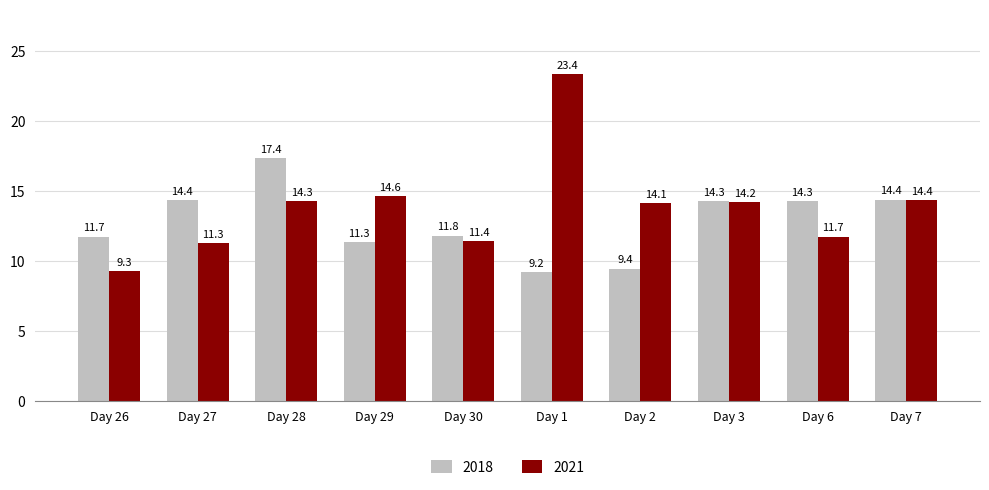

Rank the categories by 2021 value from highest to lowest.

Day 1, Day 29, Day 7, Day 28, Day 3, Day 2, Day 6, Day 30, Day 27, Day 26